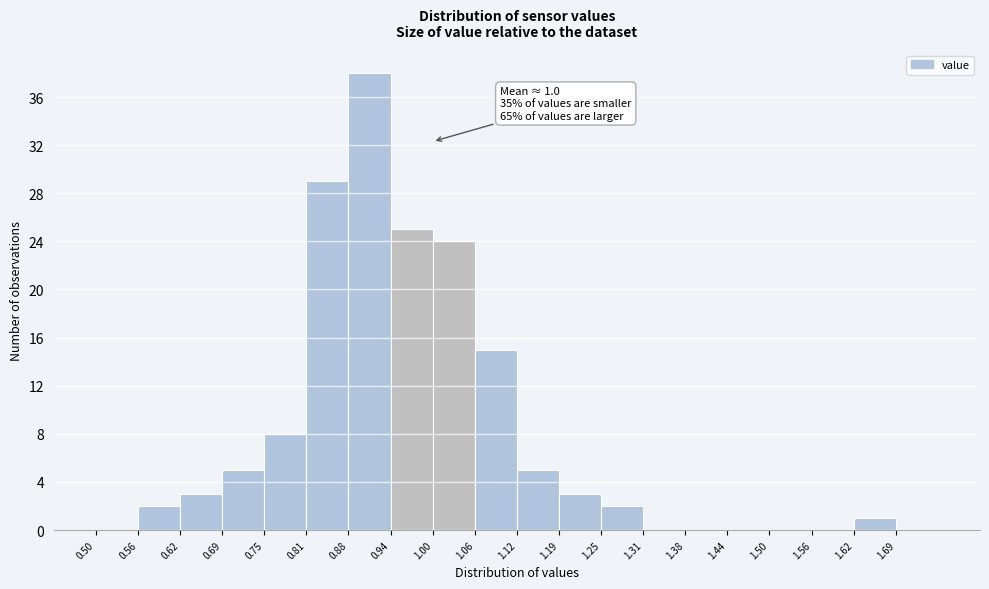

Over which range of the x-axis is the bar tallest?

0.88 to 0.94